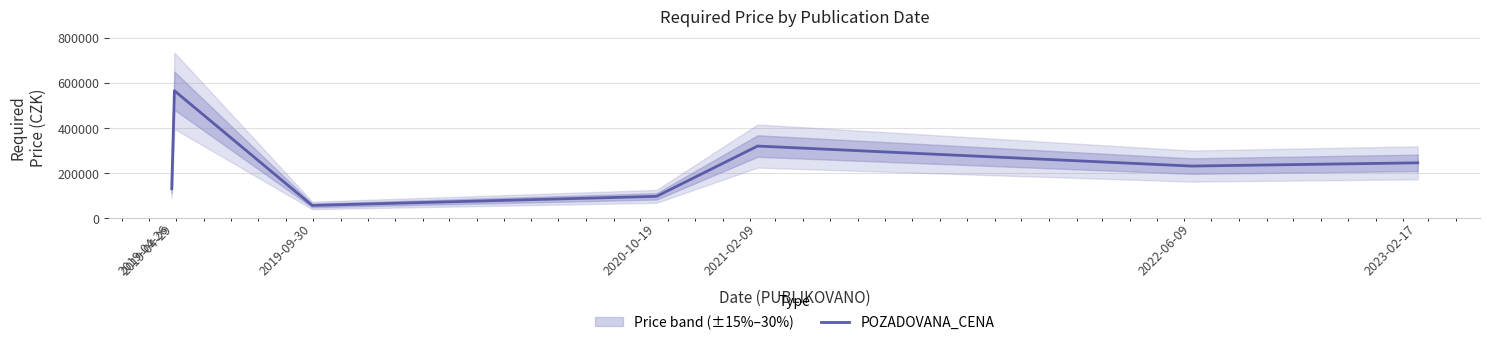

What is the label of the 6th point from the left?

2022-06-09